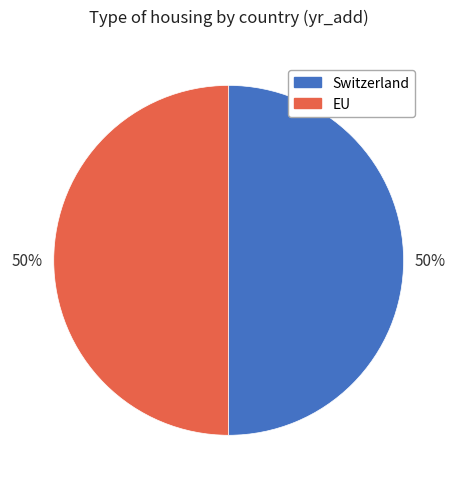

What percentage is the EU slice, to the nearest percent?

50%